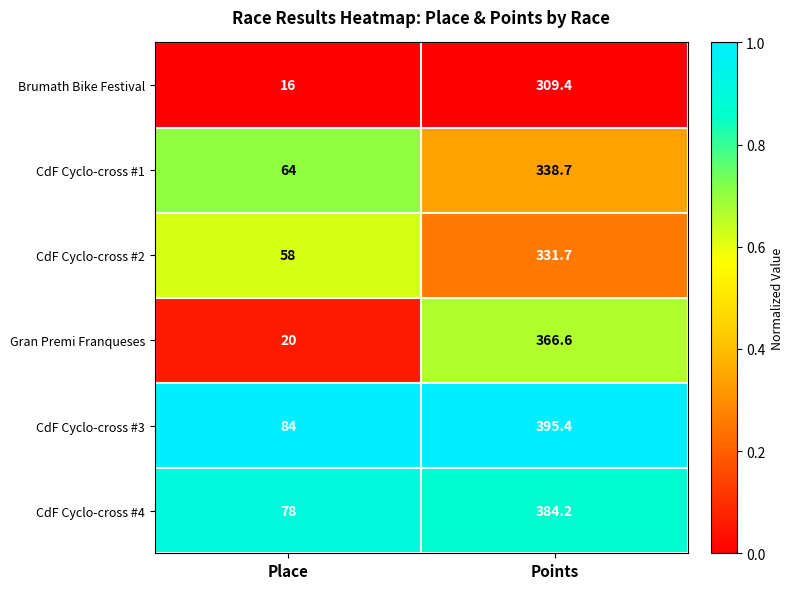

Which series has the widest spread of values?

Gran Premi Franqueses